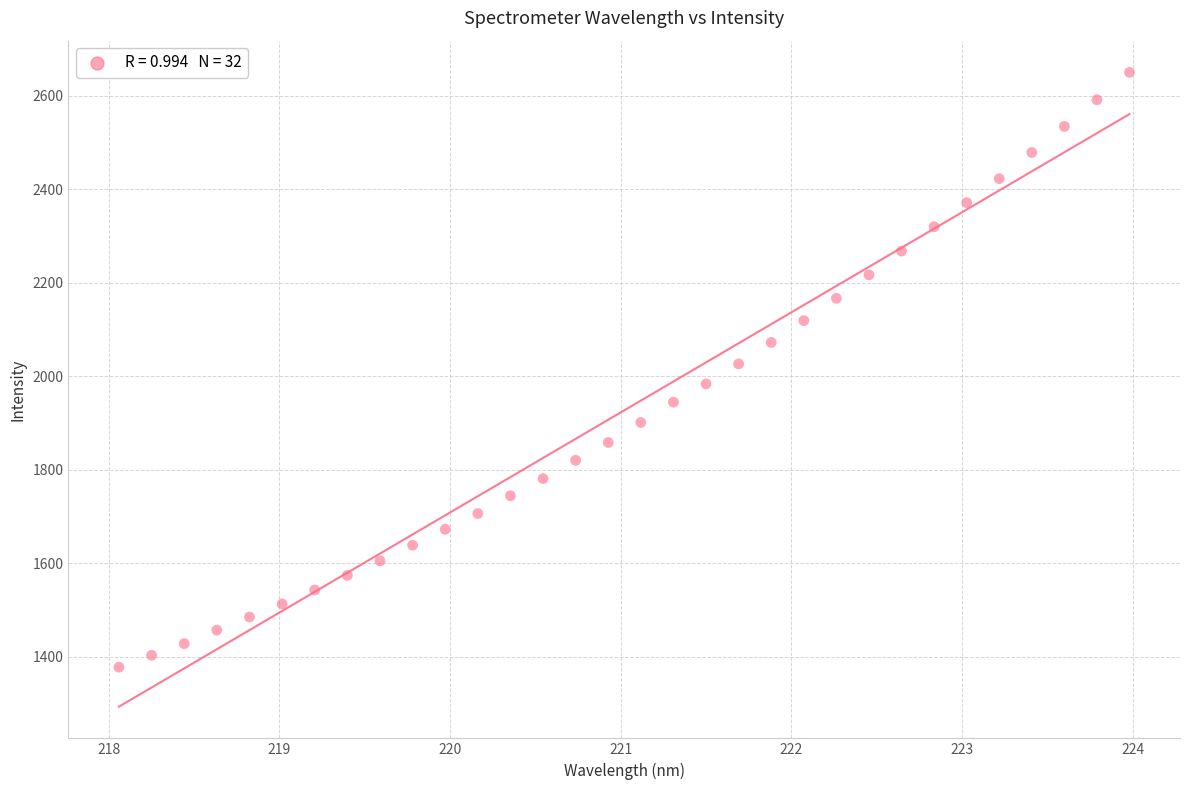

What is the range of X values (max minus min)?

5.9